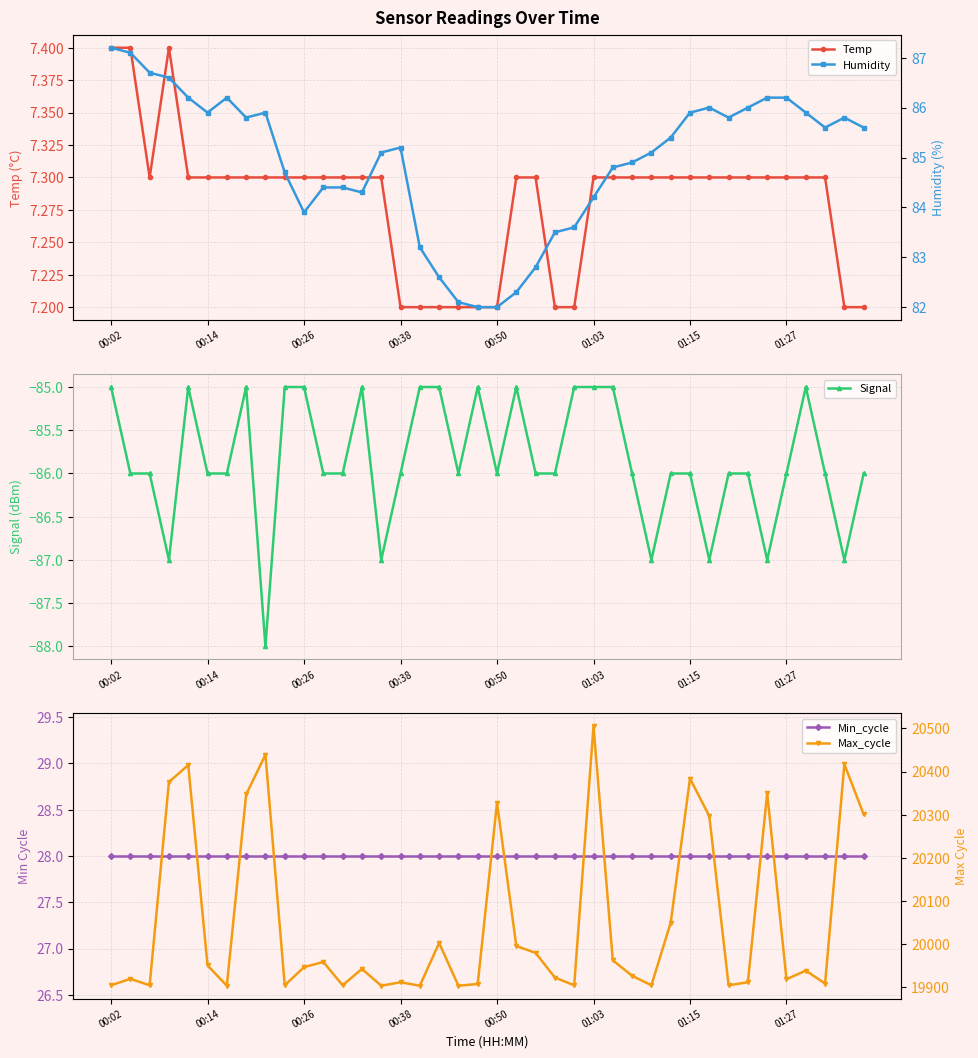

Reading right to left, transcribe all the data shown in this chart.

Temp: 7.2	7.2	7.3	7.3	7.3	7.3	7.3	7.3	7.3	7.3	7.3	7.3	7.3	7.3	7.3	7.2	7.2	7.3	7.3	7.2	7.2	7.2	7.2	7.2	7.2	7.3	7.3	7.3	7.3	7.3	7.3	7.3	7.3	7.3	7.3	7.3	7.4	7.3	7.4	7.4
Signal: -86.0	-87.0	-86.0	-85.0	-86.0	-87.0	-86.0	-86.0	-87.0	-86.0	-86.0	-87.0	-86.0	-85.0	-85.0	-85.0	-86.0	-86.0	-85.0	-86.0	-85.0	-86.0	-85.0	-85.0	-86.0	-87.0	-85.0	-86.0	-86.0	-85.0	-85.0	-88.0	-85.0	-86.0	-86.0	-85.0	-87.0	-86.0	-86.0	-85.0
Min_cycle: 28.0	28.0	28.0	28.0	28.0	28.0	28.0	28.0	28.0	28.0	28.0	28.0	28.0	28.0	28.0	28.0	28.0	28.0	28.0	28.0	28.0	28.0	28.0	28.0	28.0	28.0	28.0	28.0	28.0	28.0	28.0	28.0	28.0	28.0	28.0	28.0	28.0	28.0	28.0	28.0
Humidity: 85.6	85.8	85.6	85.9	86.2	86.2	86.0	85.8	86.0	85.9	85.4	85.1	84.9	84.8	84.2	83.6	83.5	82.8	82.3	82.0	82.0	82.1	82.6	83.2	85.2	85.1	84.3	84.4	84.4	83.9	84.7	85.9	85.8	86.2	85.9	86.2	86.6	86.7	87.1	87.2
Max_cycle: 20301.0	20417.0	19909.0	19939.0	19919.0	20350.0	19912.0	19905.0	20297.0	20384.0	20050.0	19905.0	19927.0	19963.0	20505.0	19905.0	19923.0	19980.0	19996.0	20328.0	19908.0	19904.0	20003.0	19904.0	19912.0	19904.0	19943.0	19905.0	19959.0	19947.0	19905.0	20439.0	20347.0	19904.0	19951.0	20415.0	20376.0	19905.0	19920.0	19905.0